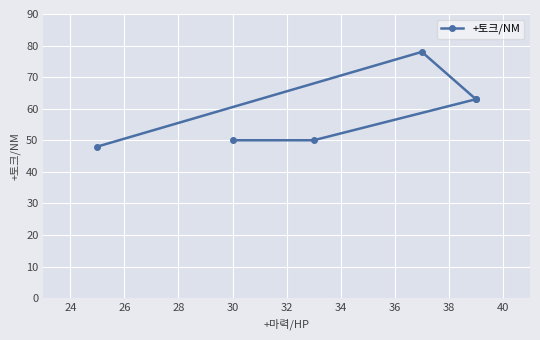

The value at 26 is 39. True or false?

False